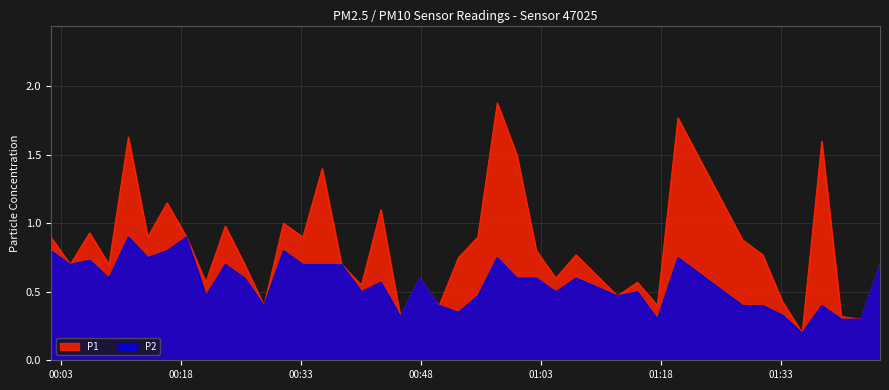

True or false: P2 and P1 intersect in this chart.

False